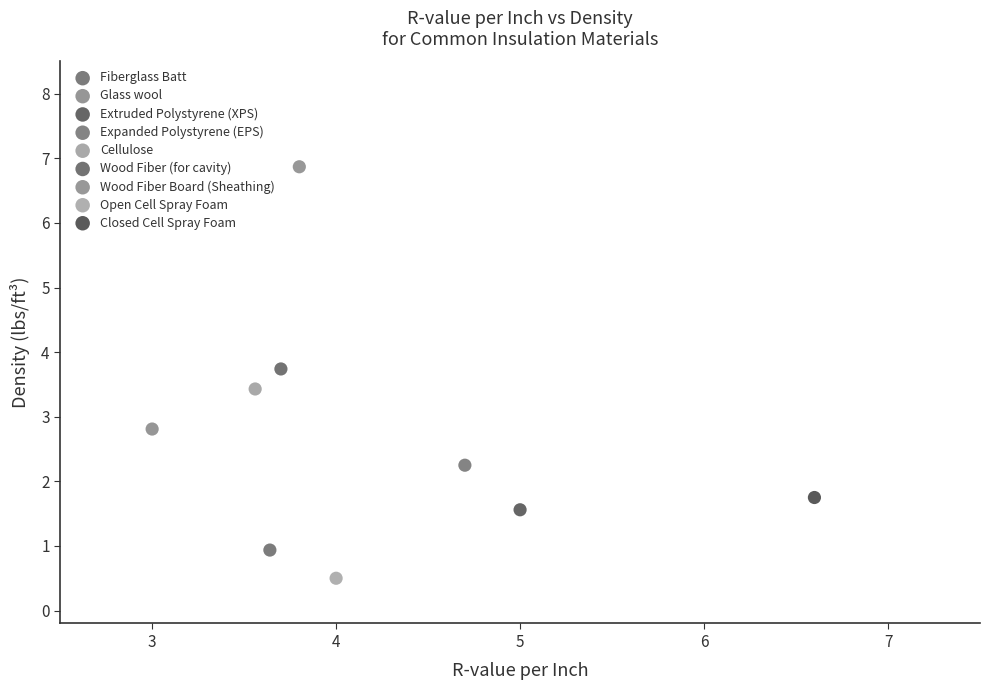

Which series contains the highest Y value?

Wood Fiber Board (Sheathing)